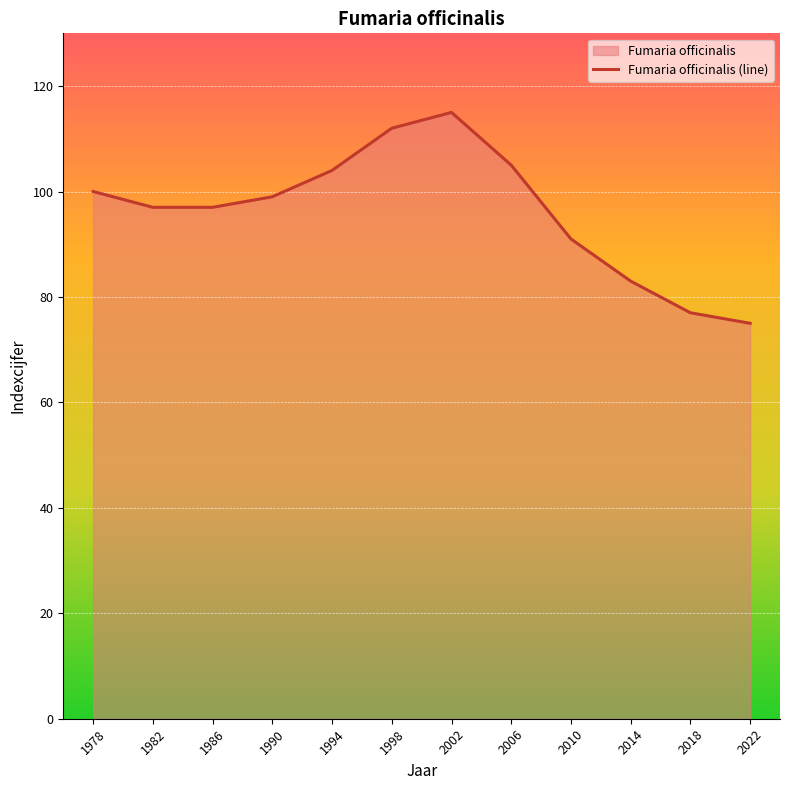

Is it true that the value at 2018 is 77?

True